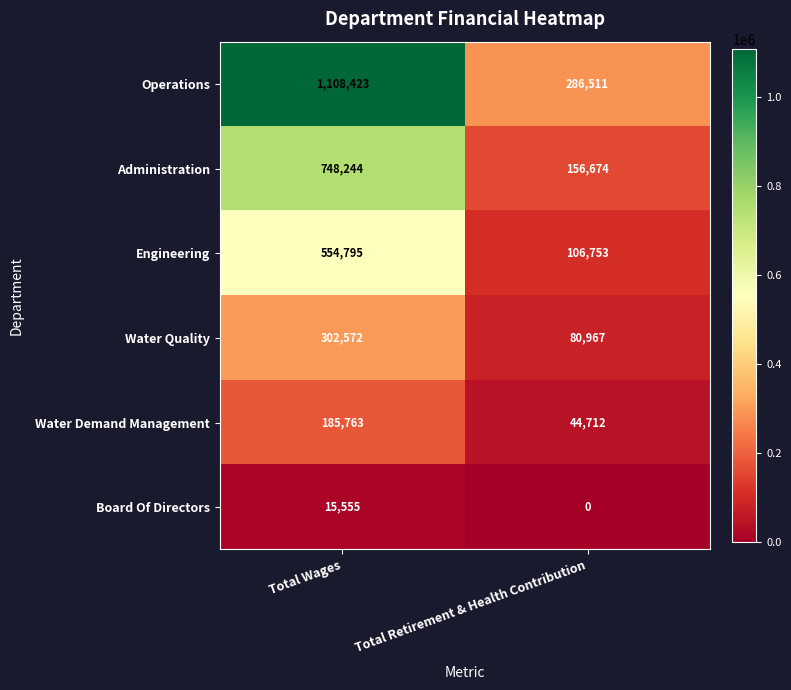

Which series changed the most between Total Wages and Total Retirement & Health Contribution?

Operations